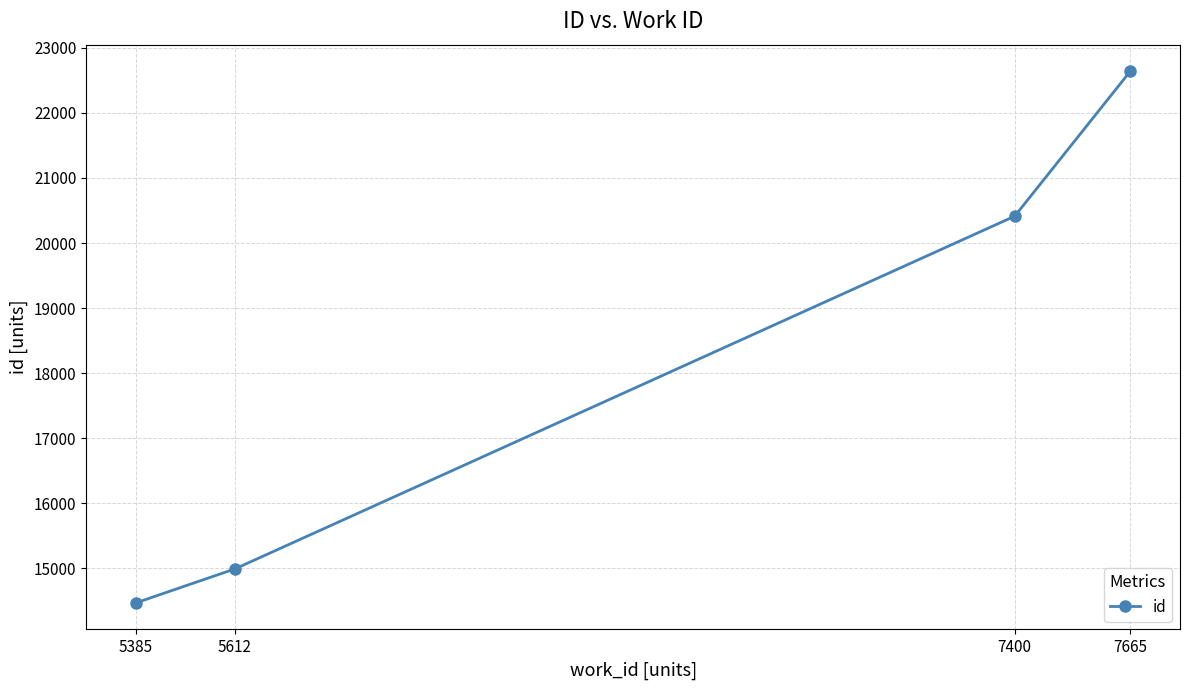

Approximately how many times larger is the value at 7665 compared to 5385?

1.6